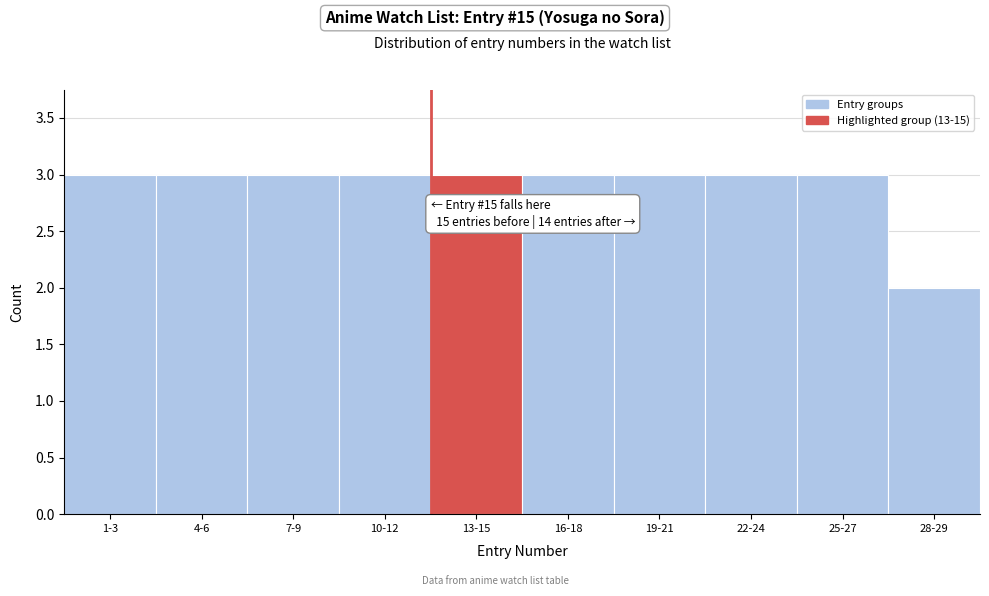

Reading left to right, extract all data points from this chart.

1-3=3	4-6=3	7-9=3	10-12=3	13-15=3	16-18=3	19-21=3	22-24=3	25-27=3	28-29=2